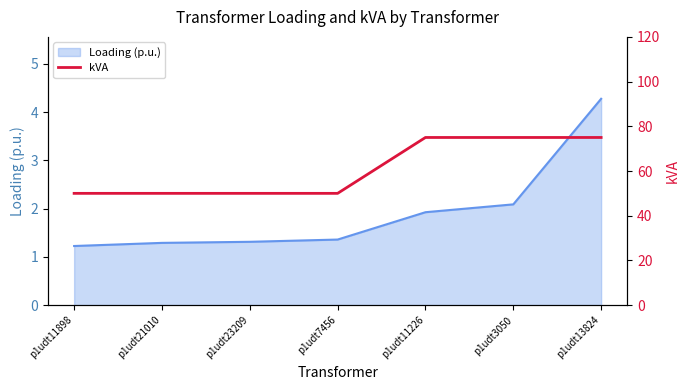

What is the maximum value shown in the chart?

75